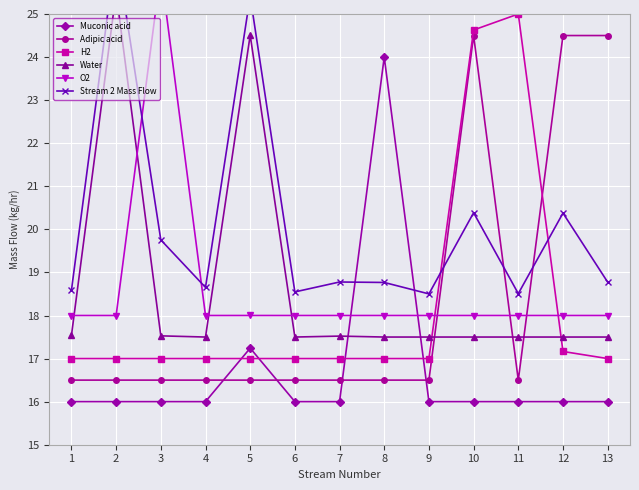

What is the maximum value for O2?

26.0